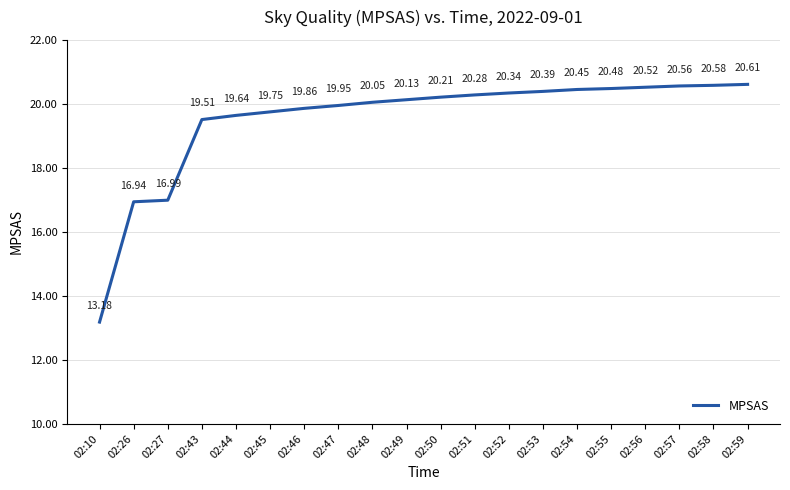

Does the chart have visible grid lines?

Yes